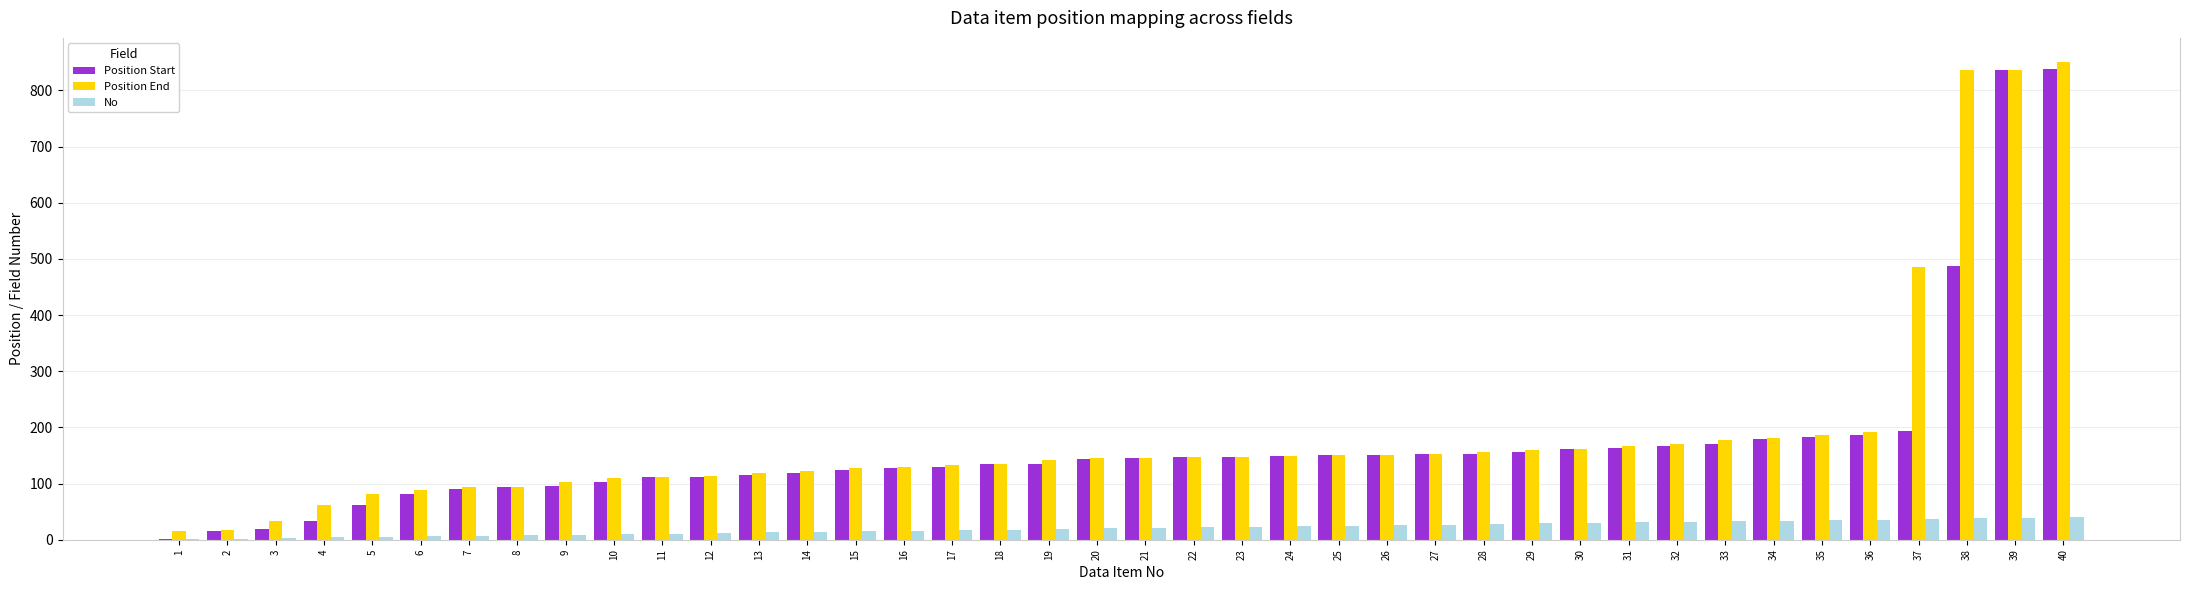

The Position End series shows 162 at 30. True or false?

True